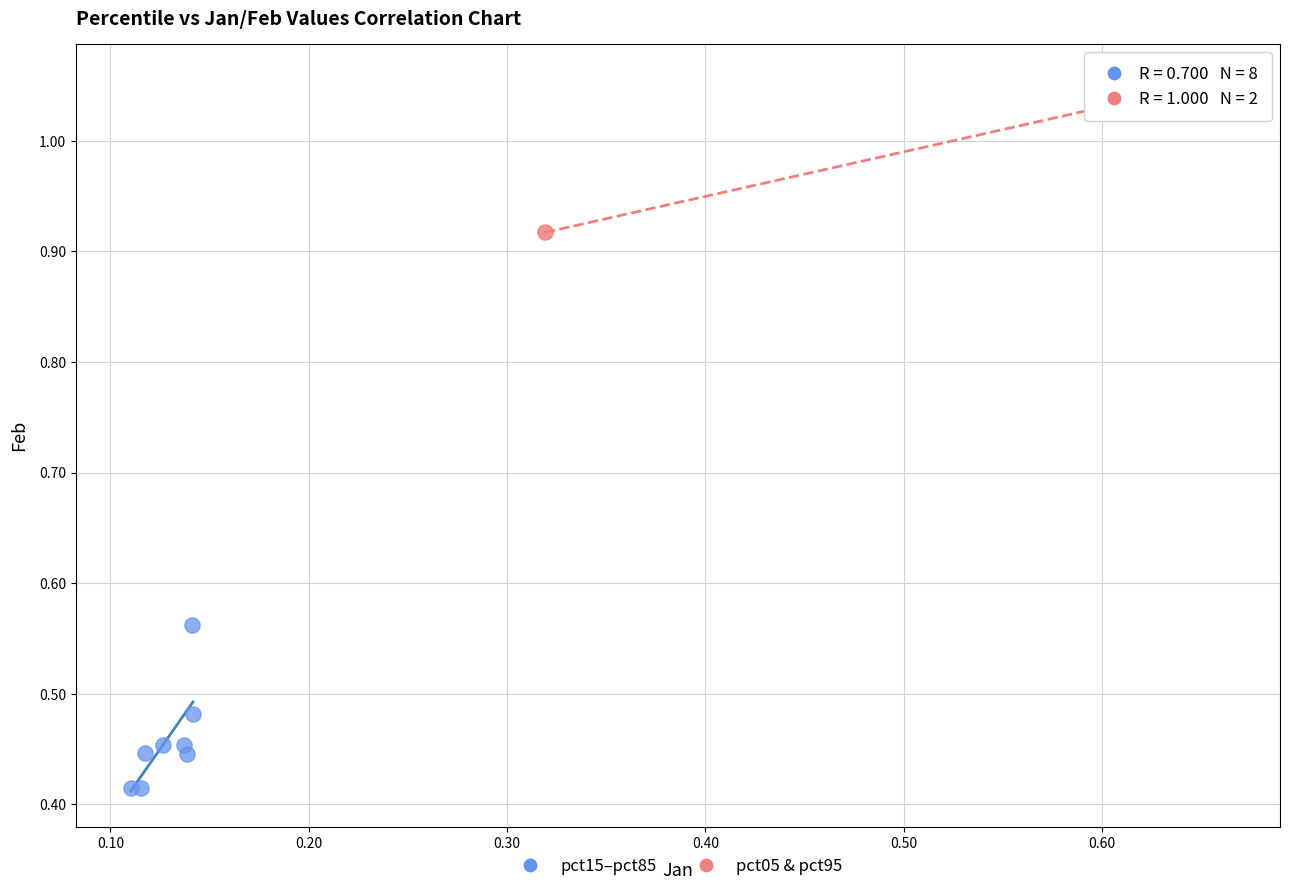

Which series contains the highest Y value?

pct05 & pct95